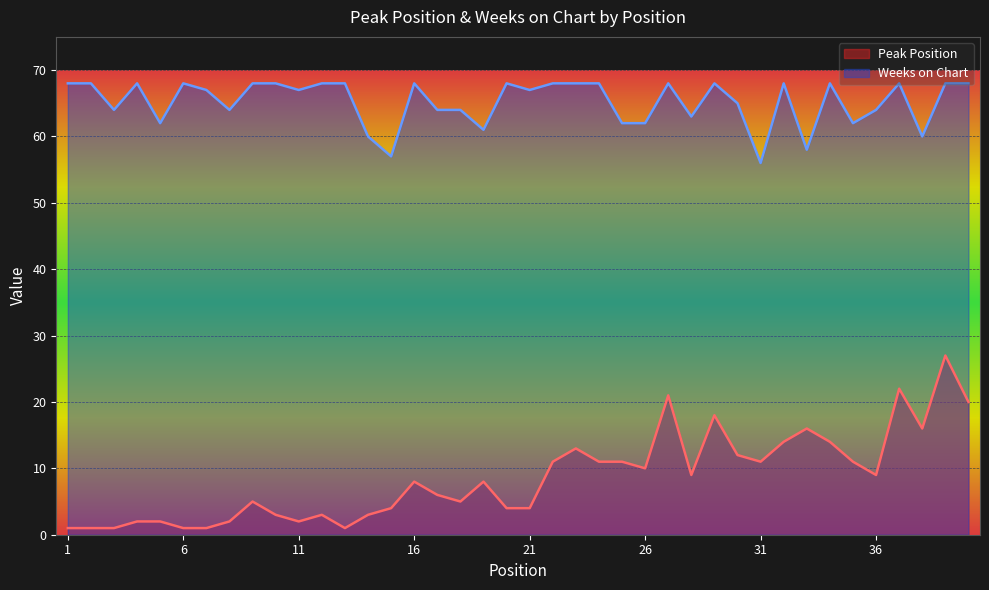

True or false: Weeks on Chart has more than 2 interior local peaks.

True